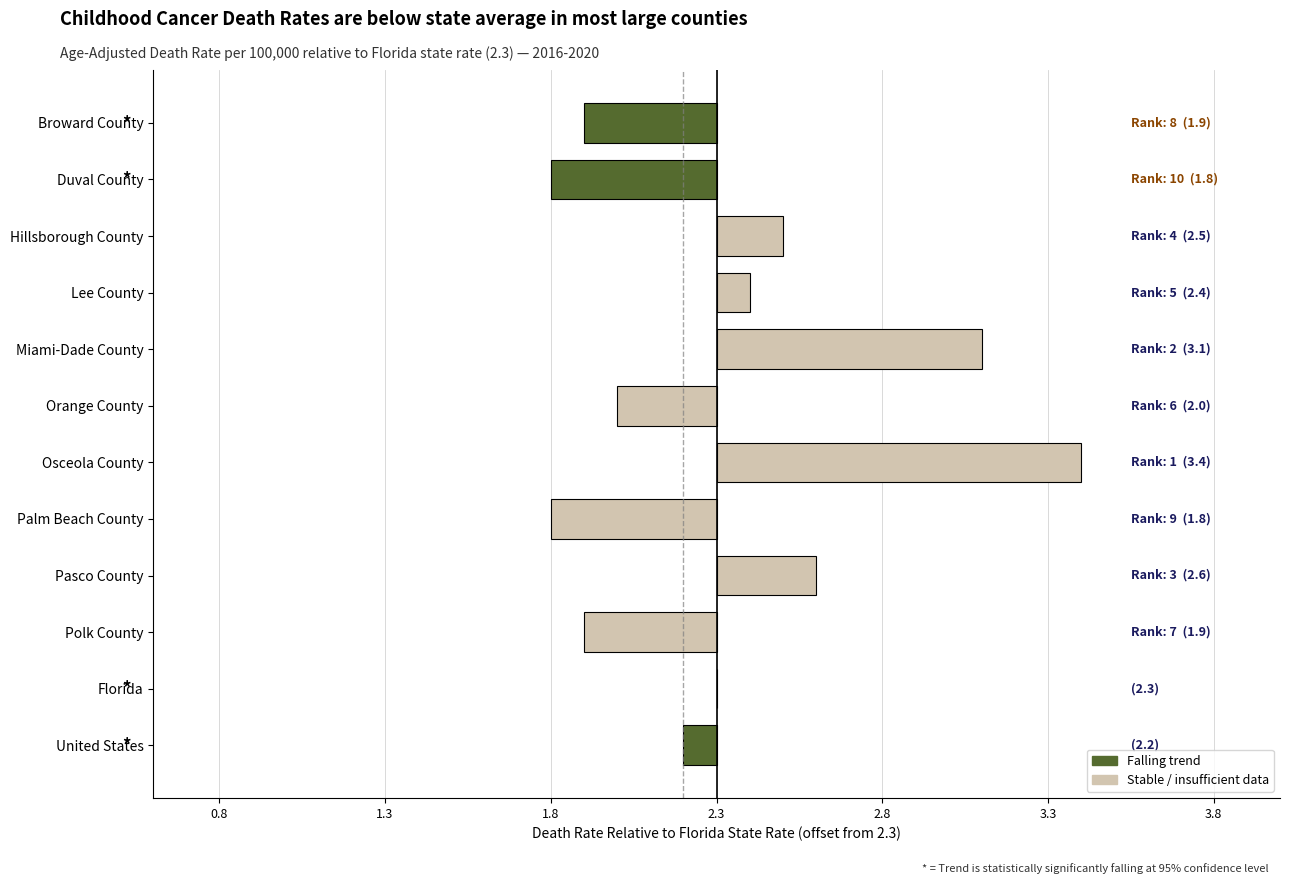

Are the bars horizontal?

Yes